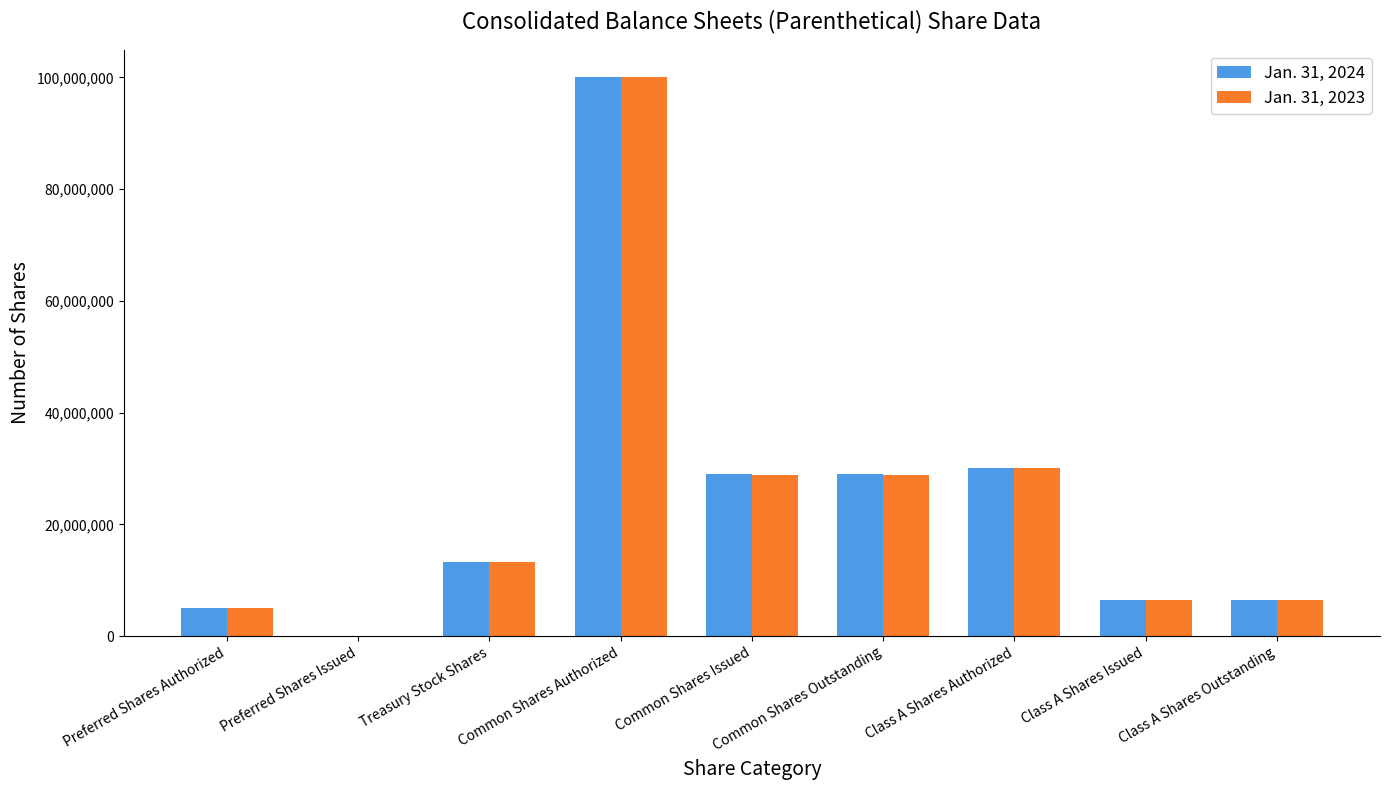

Which series changed the most between Common Shares Authorized and Common Shares Issued?

Jan. 31, 2023